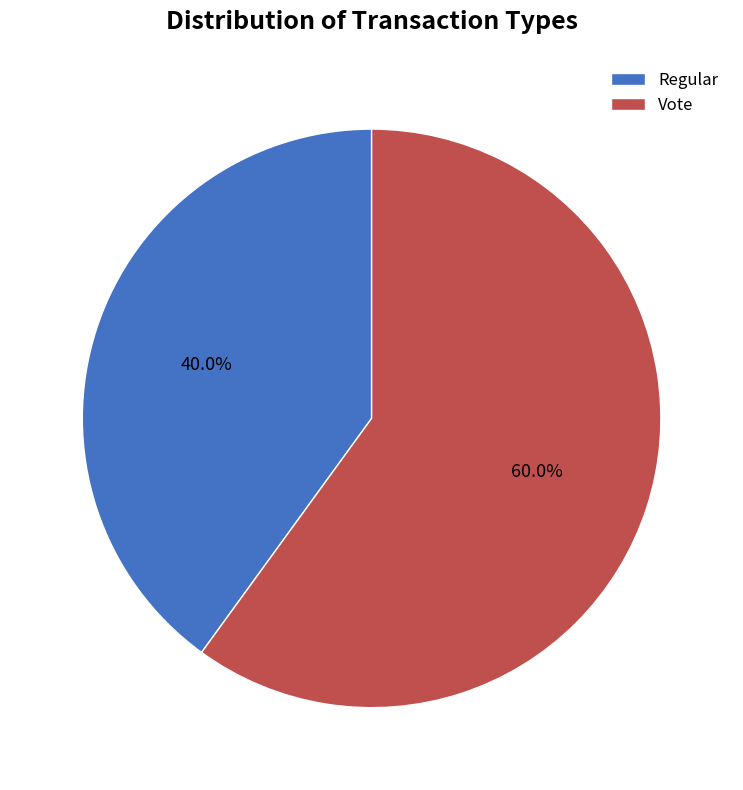

To the nearest percent, what portion does Regular represent?

40%